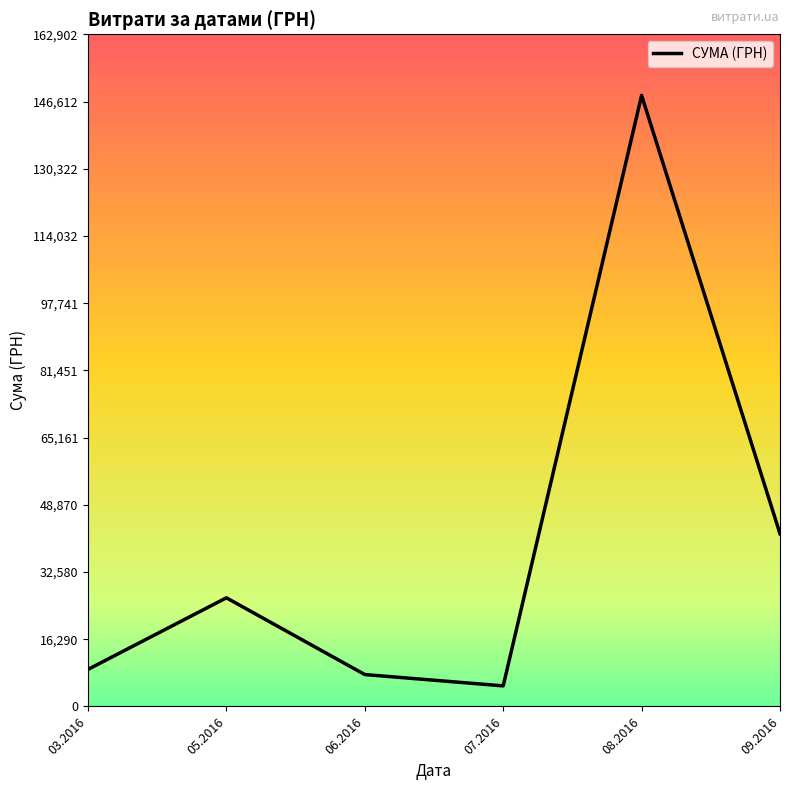

Between 08.2016 and 05.2016, which is larger?

08.2016